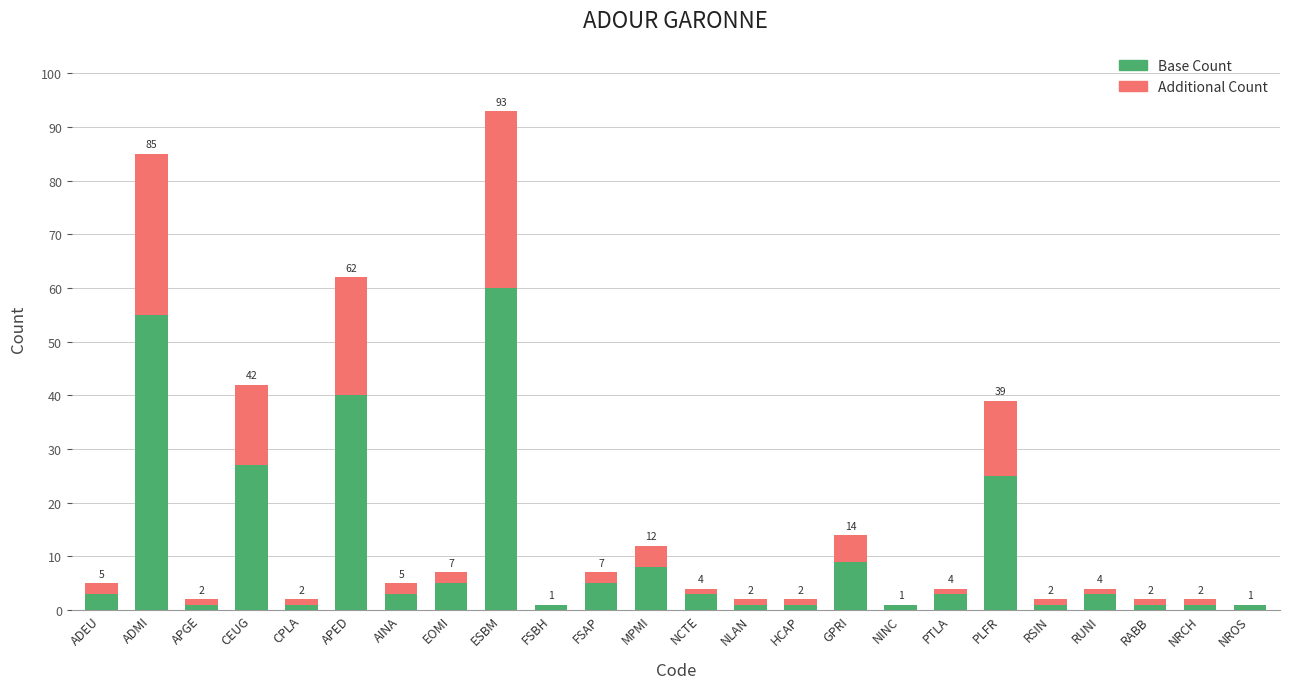

True or false: Base Count has a value of 27 at CEUG.

True